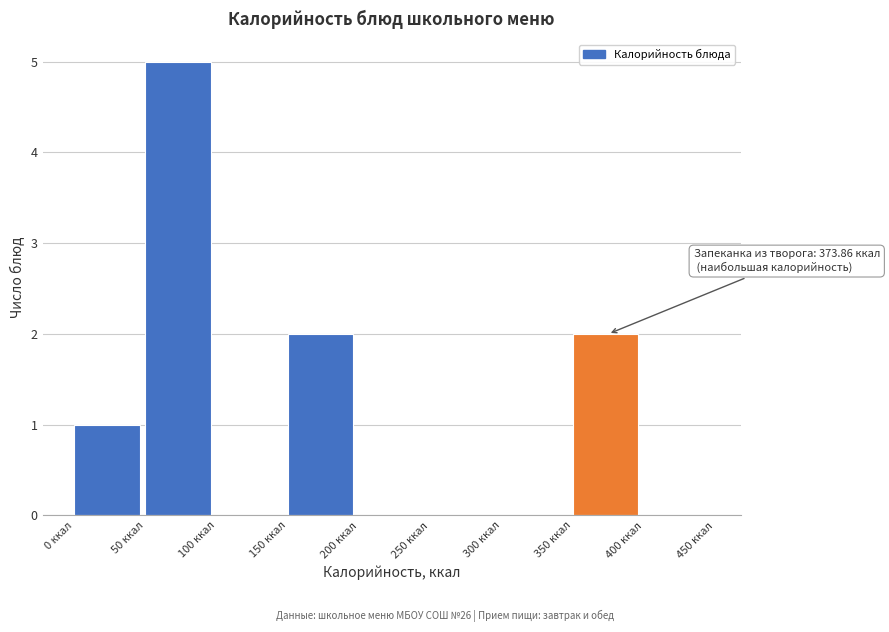

Which range on the x-axis has the tallest bar?

50 to 100